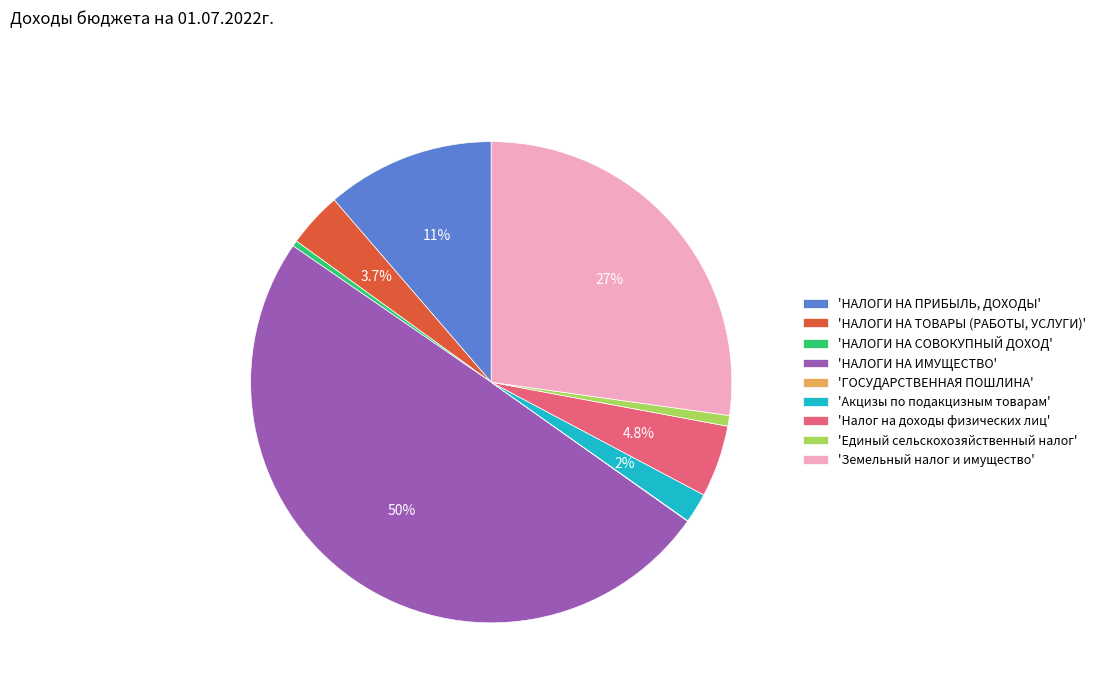

What is the ratio of the value at 'Акцизы по подакцизным товарам' to the value at 'НАЛОГИ НА СОВОКУПНЫЙ ДОХОД'?

5.2